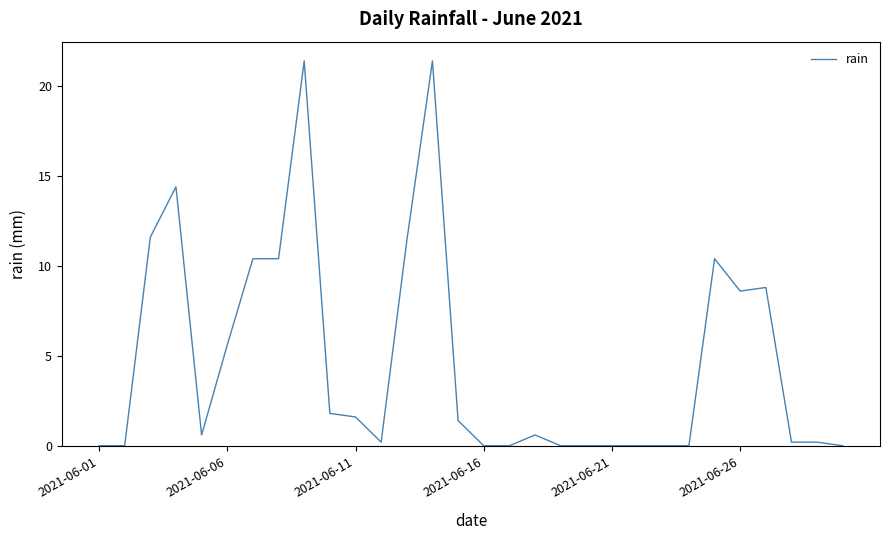

What is the difference between the maximum and minimum values?

21.4